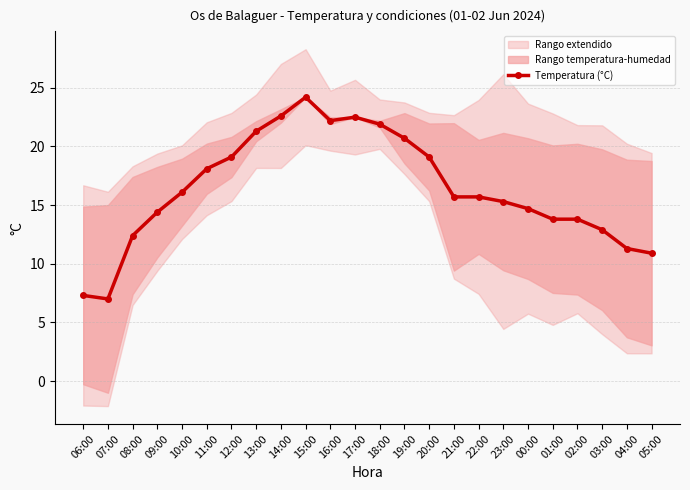

Which has a higher value, 18:00 or 19:00?

18:00